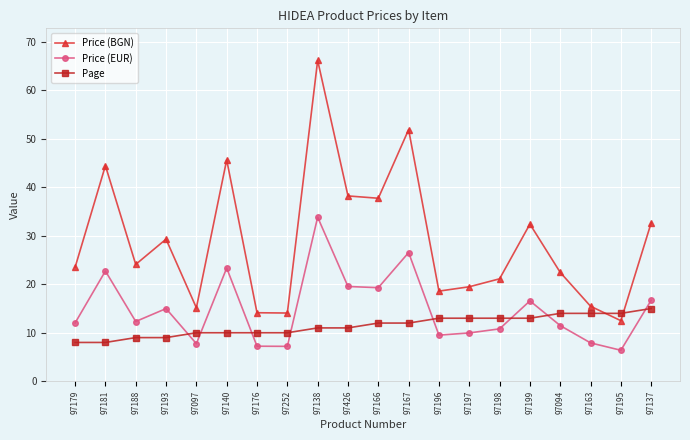

Which series has the widest spread of values?

Price (BGN)